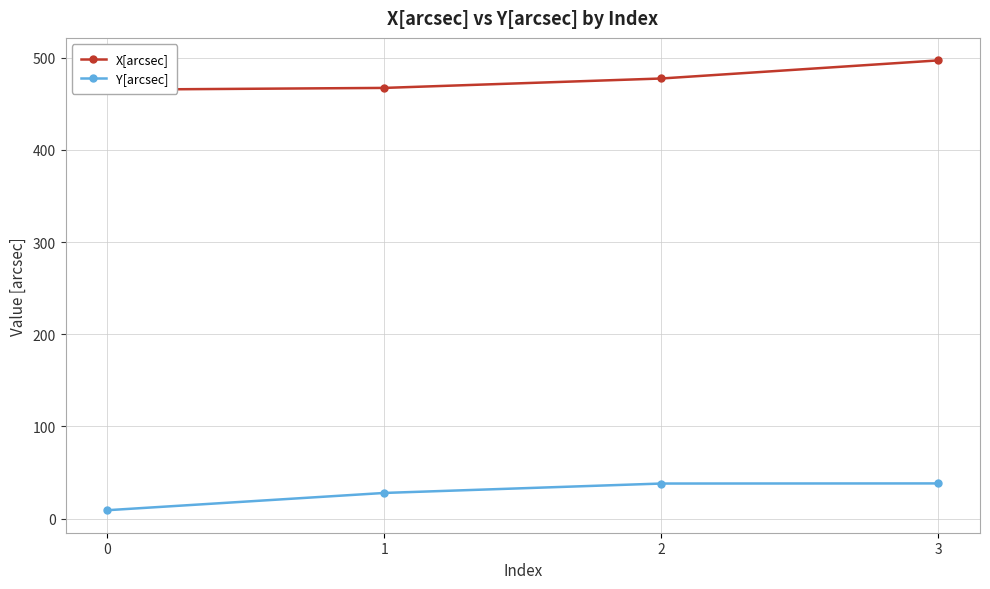

Which series has the largest range (max minus min)?

X[arcsec]